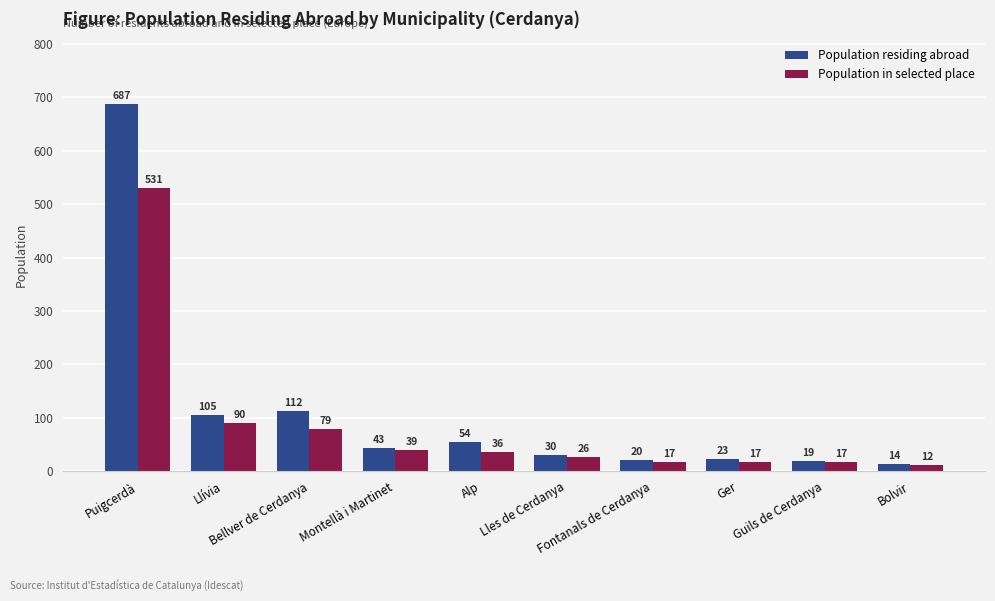

The Population residing abroad series shows 105 at Llívia. True or false?

True